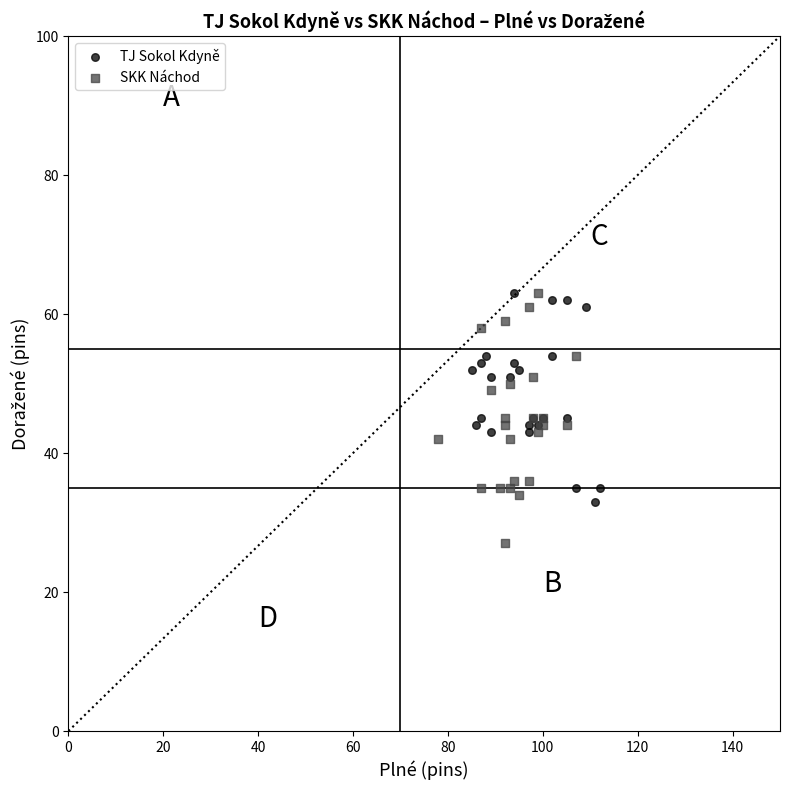

Which series has the widest spread of Y values?

SKK Náchod